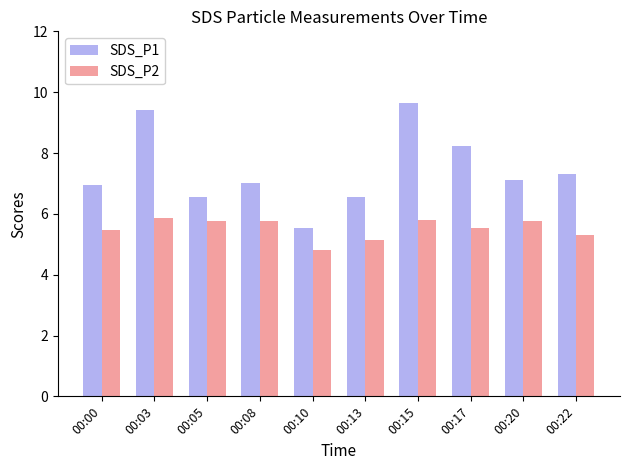

Which series has the widest spread of values?

SDS_P1